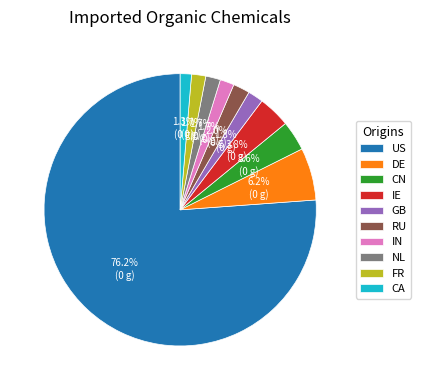

What percentage is NOT represented by IE?

96.2%